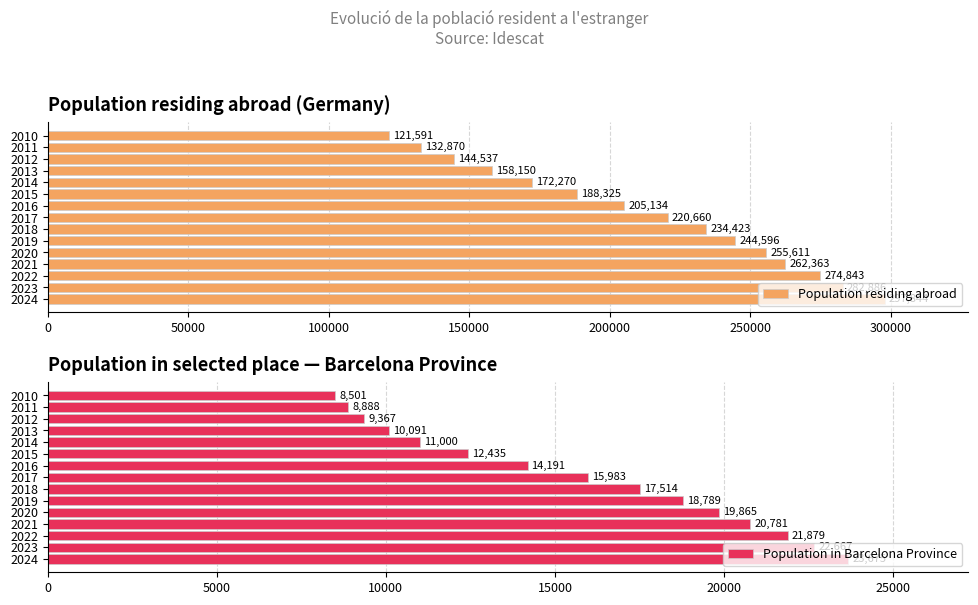

Which series has the largest range (max minus min)?

Population residing abroad